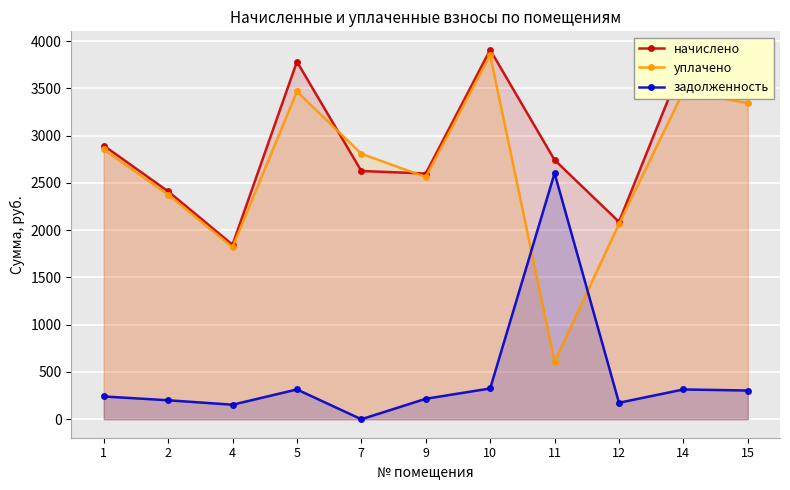

Between 7 and 10, which series saw the biggest shift?

начислено